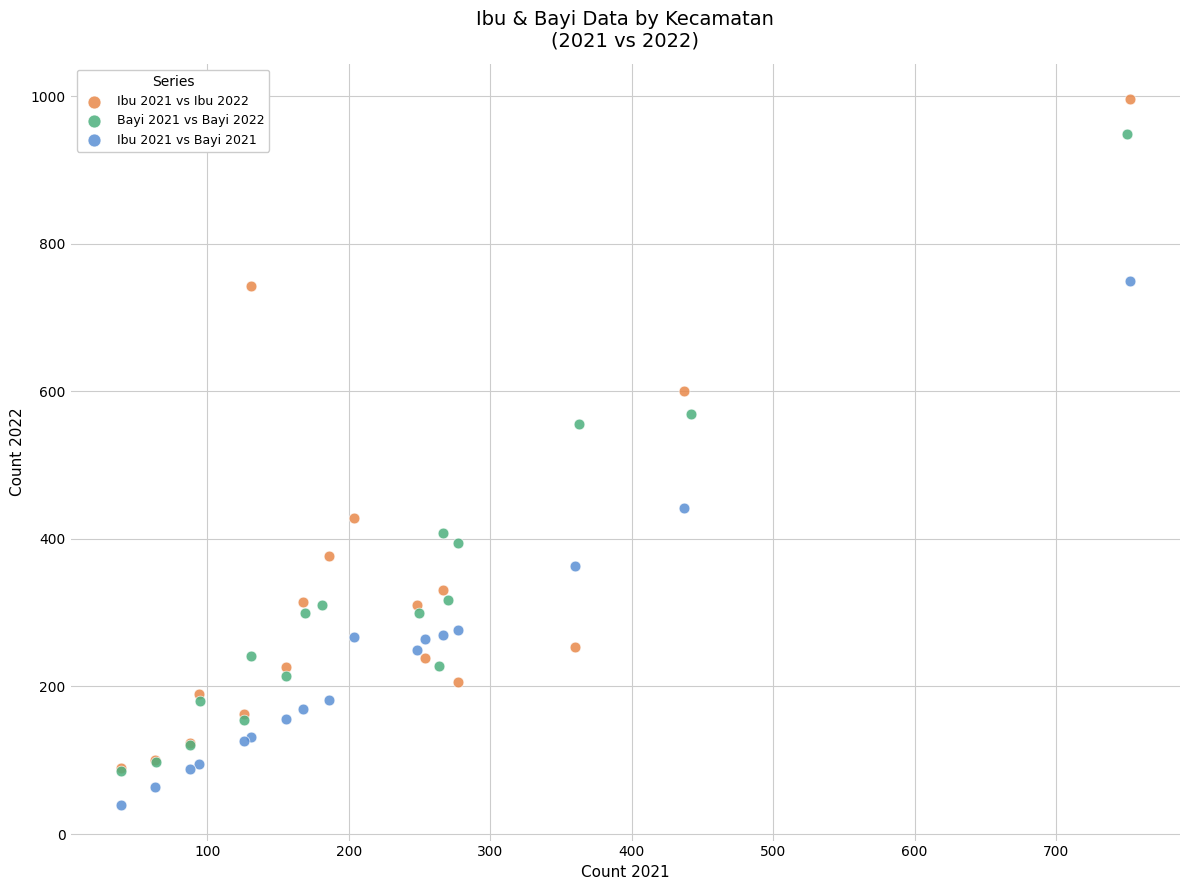

What are all the series names shown in the legend?

Ibu 2021 vs Ibu 2022, Bayi 2021 vs Bayi 2022, Ibu 2021 vs Bayi 2021